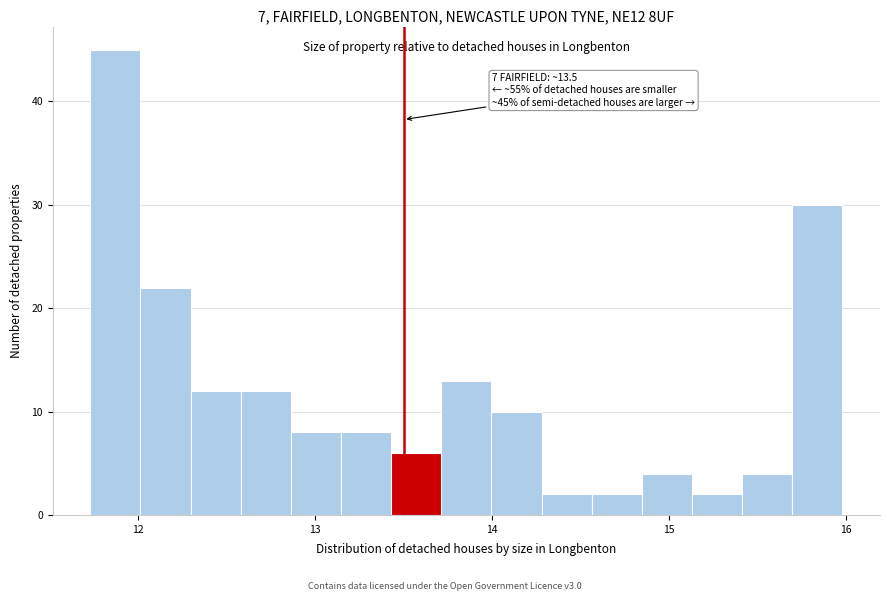

Read against the x-axis, roughly where is the centre of the tallest bar?

11.9